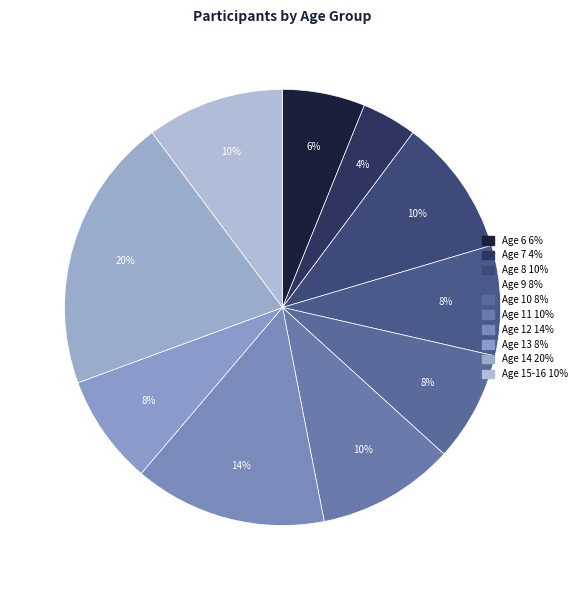

Is there any slice that represents more than half of the pie?

No